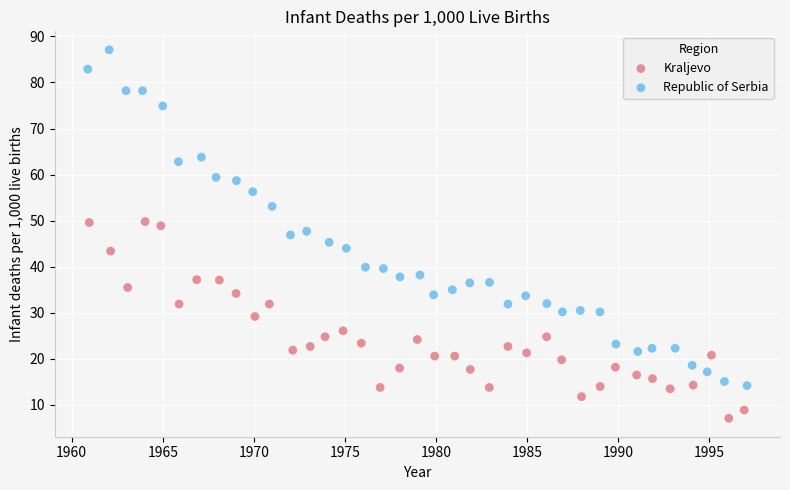

Which series contains the lowest Y value?

Kraljevo